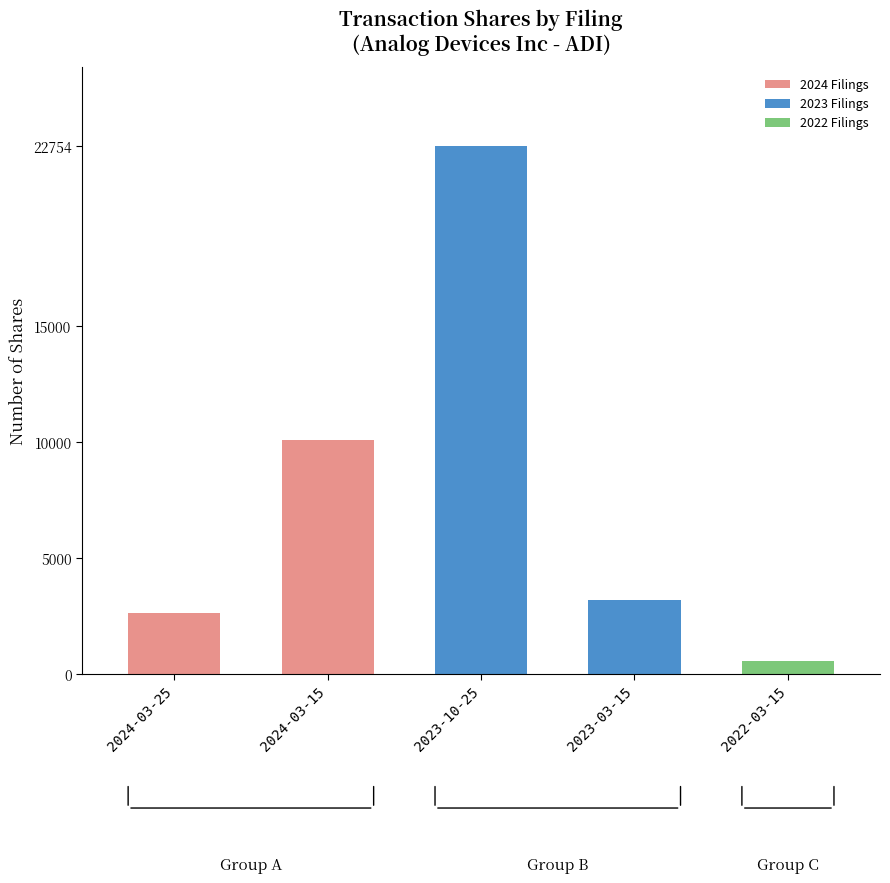

Is it true that 2023 Filings equals 5071 at 2023-03-15?

False